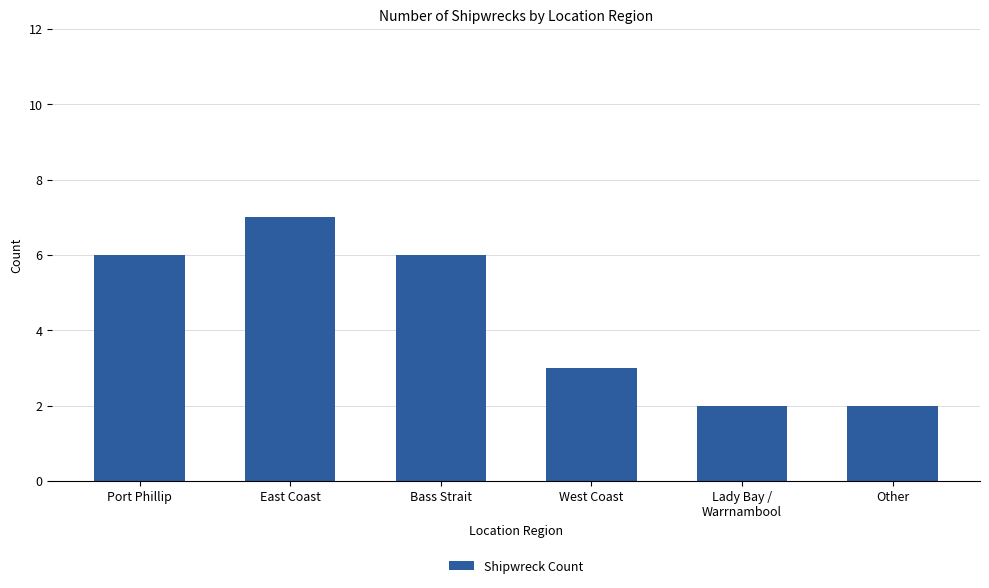

What is the change in value from East Coast to West Coast?

-4